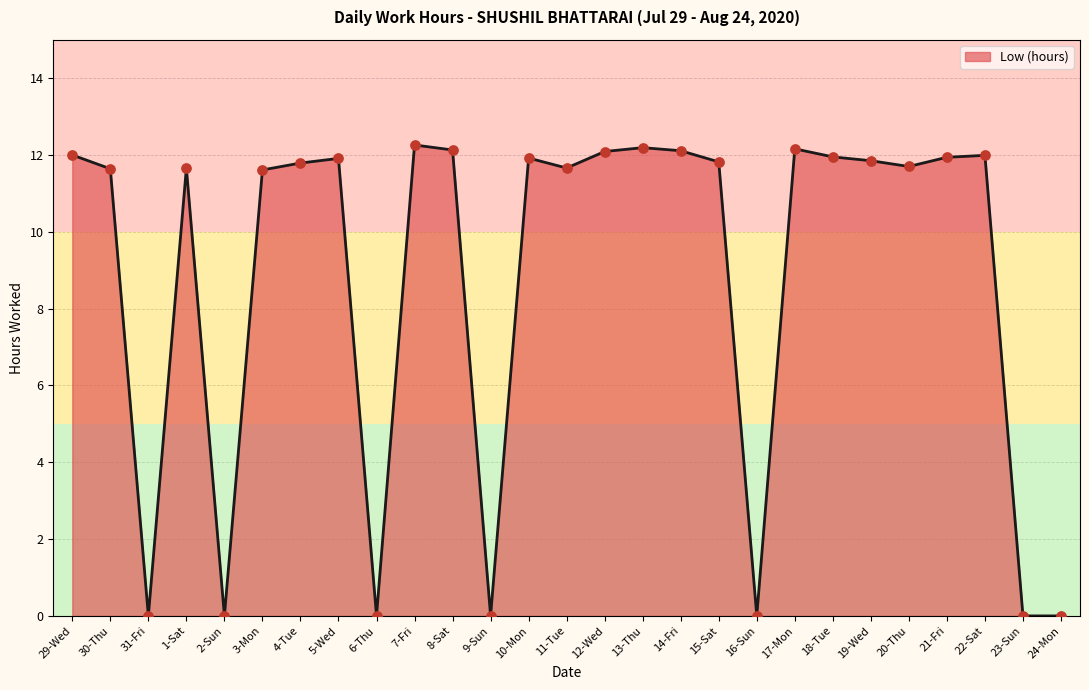

What is the change in value from 30-Thu to 19-Wed?

+0.2